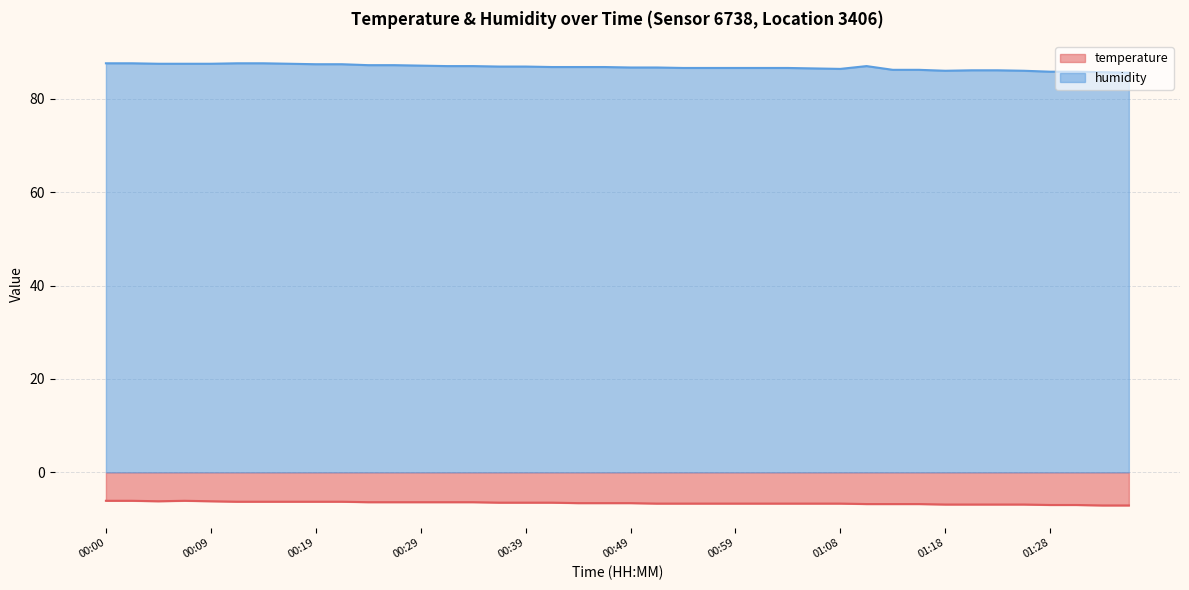

Count the number of data series in this chart.

2